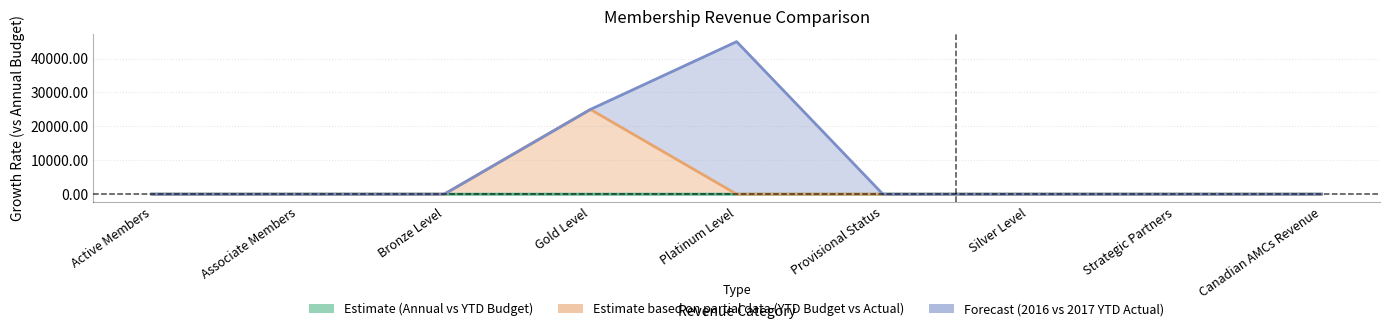

Which series ends up on top after the final intersection of YTD Actual and 2016 YTD Actual?

YTD Actual